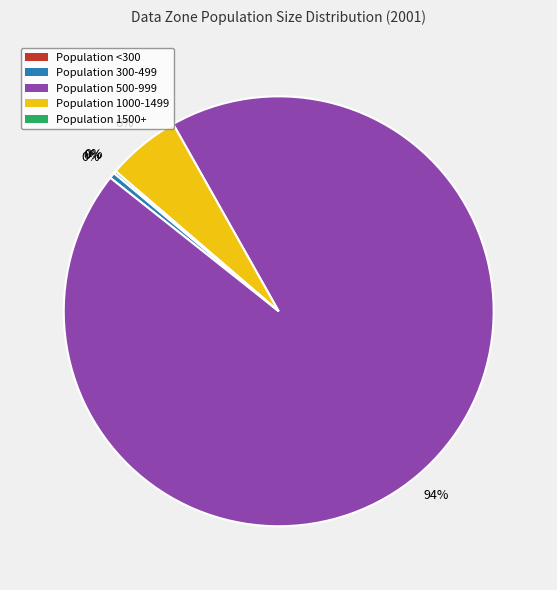

What is the largest slice in the pie chart?

Population 500-999